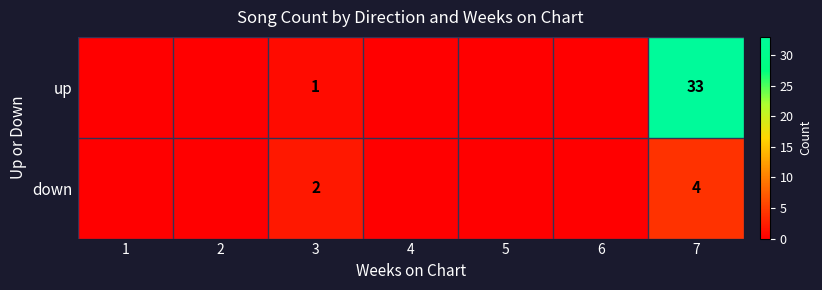

The down series shows 1 at 3. True or false?

False